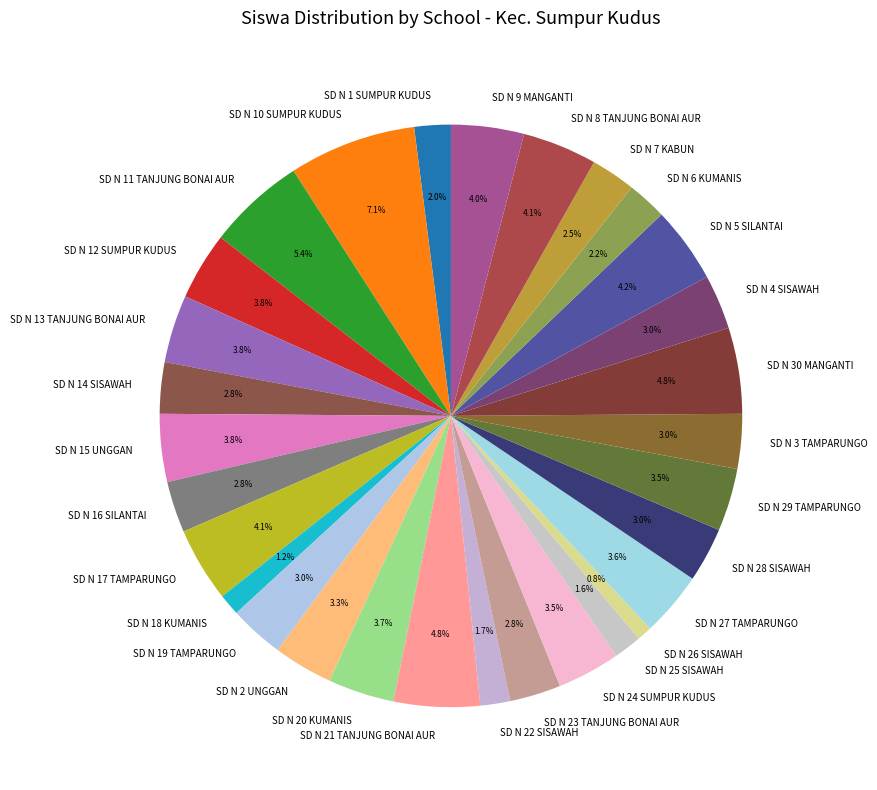

Count the number of slices in the pie.

30